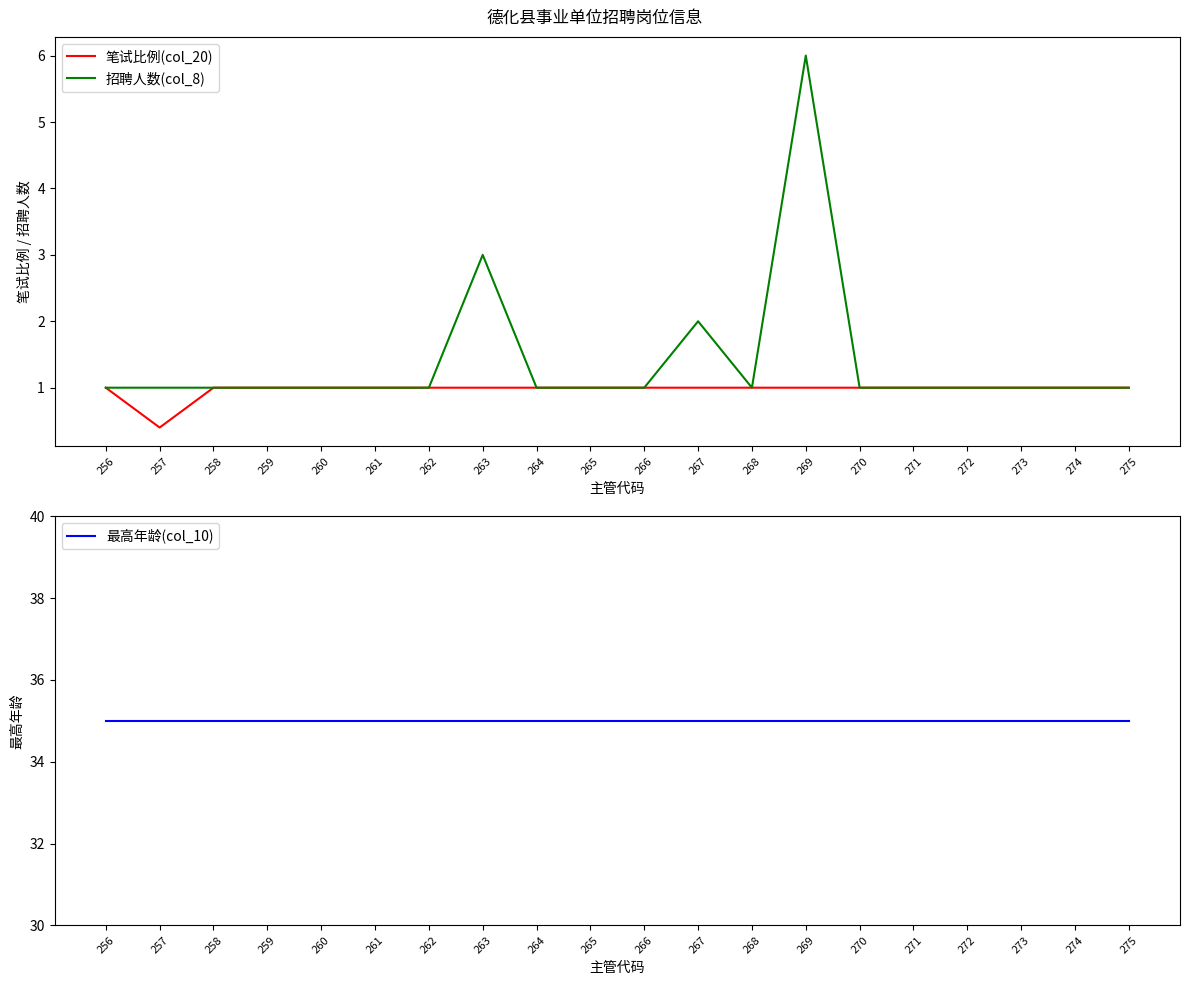

What is the lowest value of the 最高年龄(col_10) series?

35.0